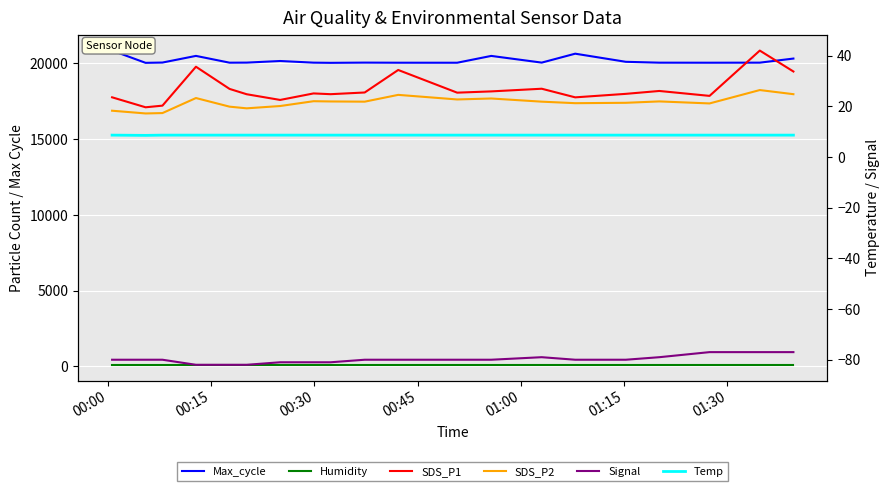

True or false: SDS_P1 and Signal intersect in this chart.

False